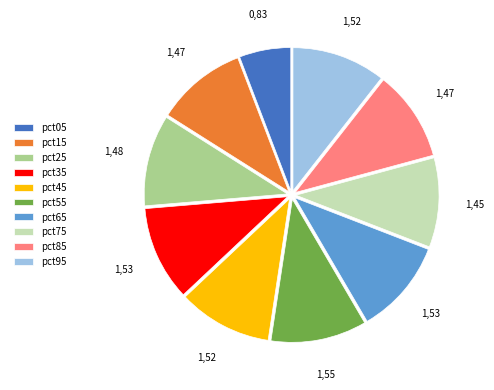

Approximately how many times larger is the value at pct95 compared to pct35?

1.0